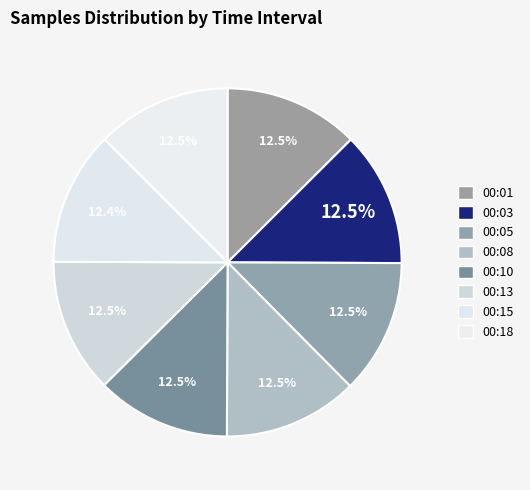

What percentage is NOT represented by 00:15?

87.6%